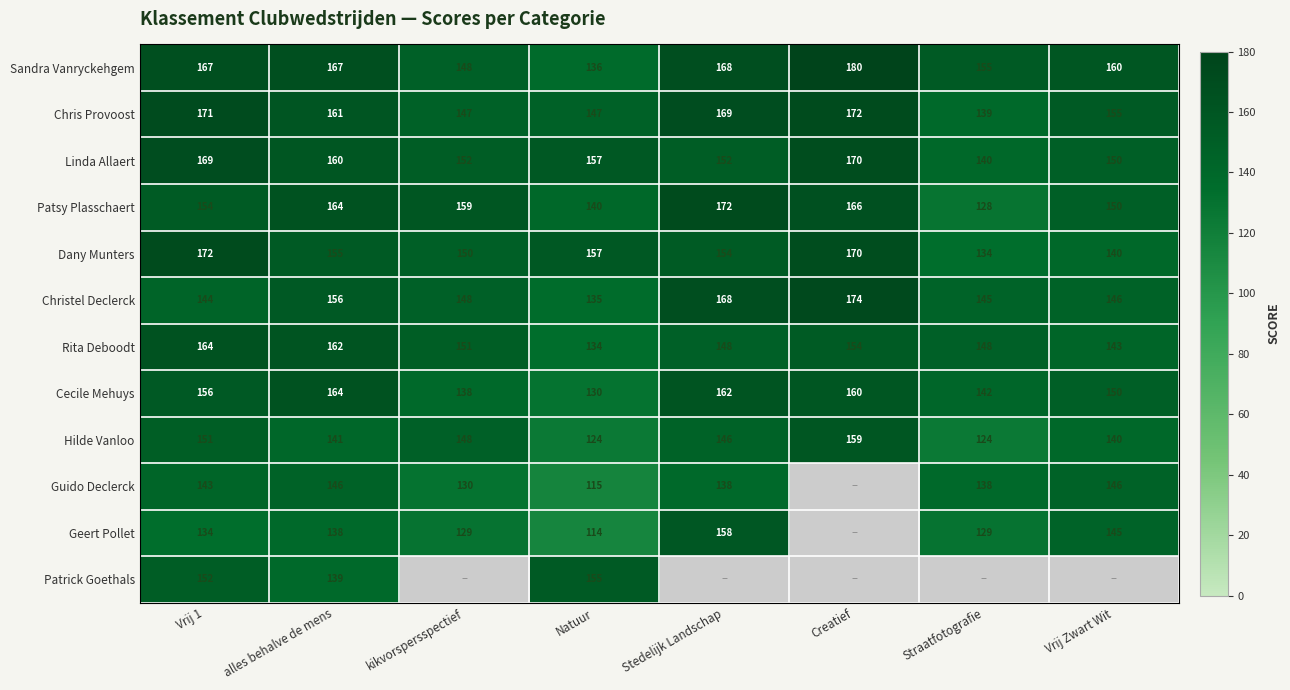

What is the spread (max minus min) of values at kikvorspersspectief?

30.0